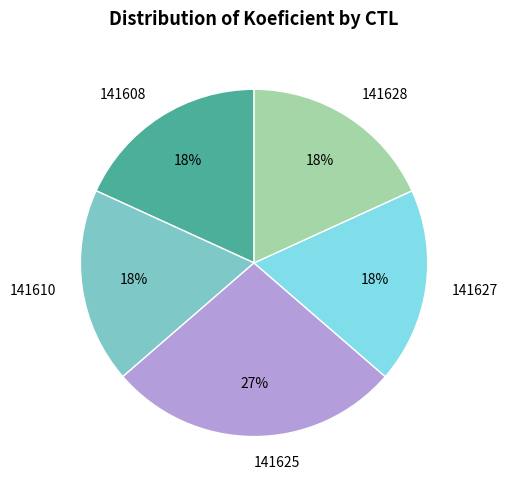

Is the sum of 141627 and 141628 greater than half?

No